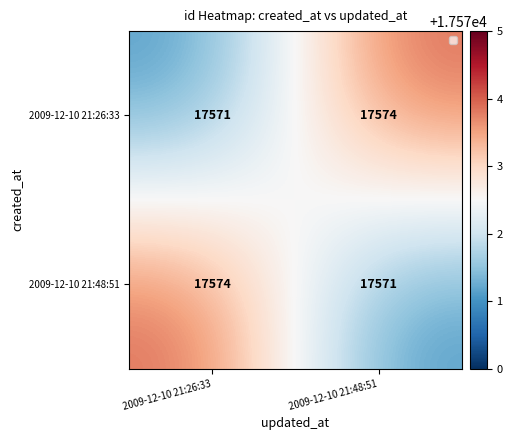

At which label is 2009-12-10 21:26:33 closest to 17572?

2009-12-10 21:26:33